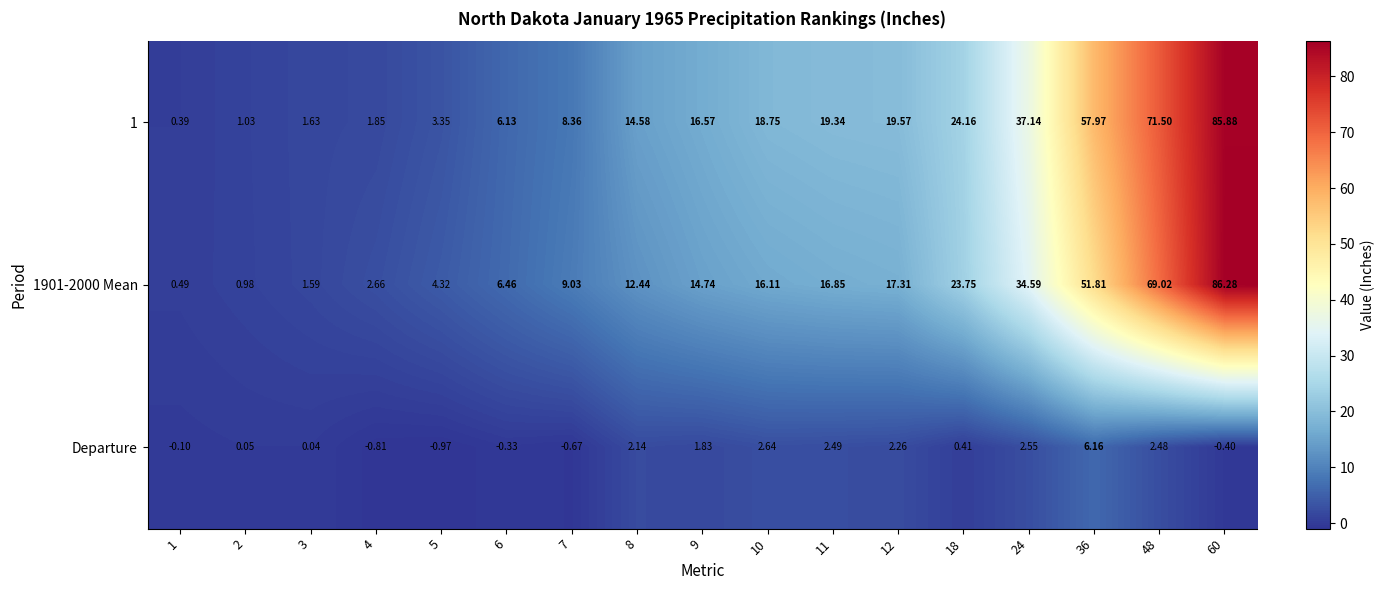

Between 8 and 12, which series saw the biggest shift?

1